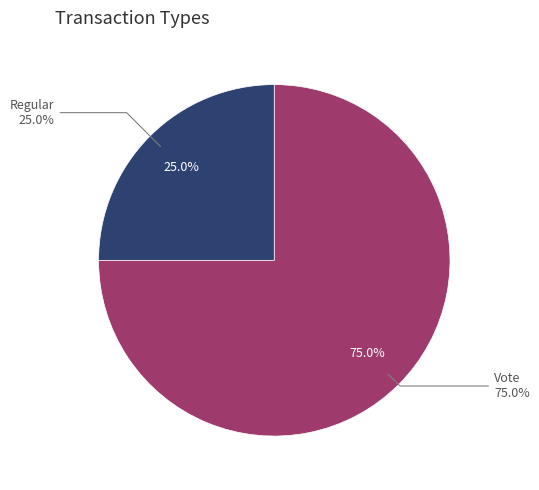

Combined, what portion of the pie is Regular and Vote?

100.0%